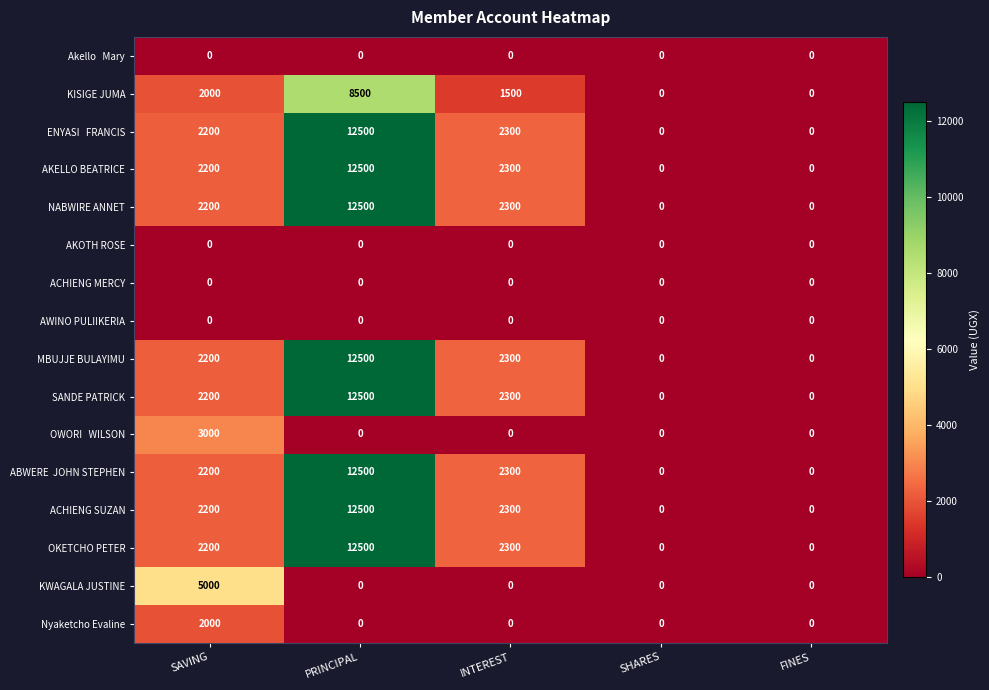

What is the total value across all series at INTEREST?

19900